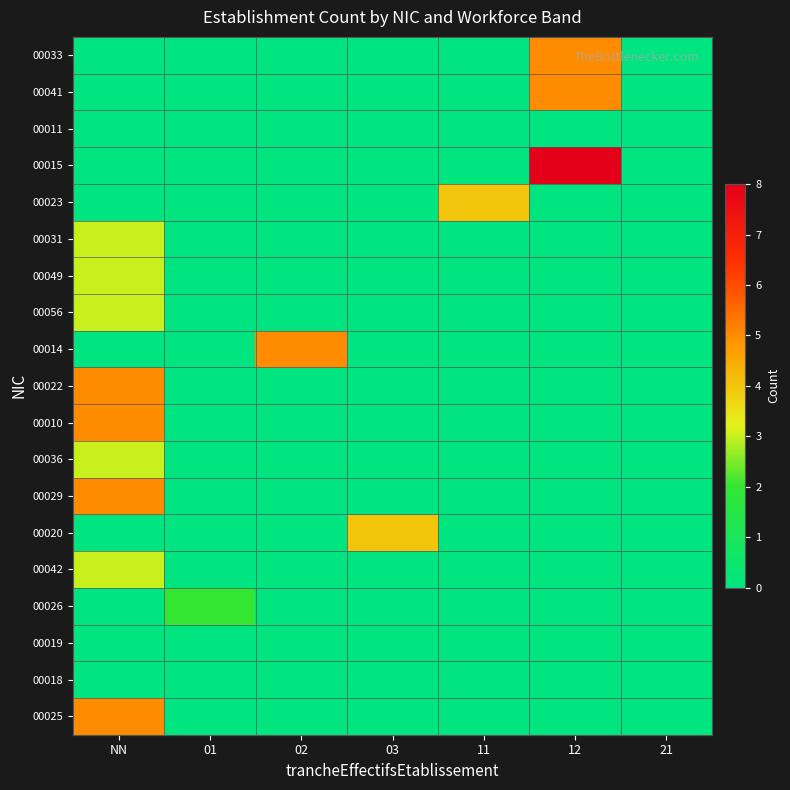

Reading left to right, list all the values displayed in this chart.

00033: NN=0	01=0	02=0	03=0	11=0	12=5	21=0
00041: NN=0	01=0	02=0	03=0	11=0	12=5	21=0
00011: NN=0	01=0	02=0	03=0	11=0	12=0	21=0
00015: NN=0	01=0	02=0	03=0	11=0	12=8	21=0
00023: NN=0	01=0	02=0	03=0	11=4	12=0	21=0
00031: NN=3	01=0	02=0	03=0	11=0	12=0	21=0
00049: NN=3	01=0	02=0	03=0	11=0	12=0	21=0
00056: NN=3	01=0	02=0	03=0	11=0	12=0	21=0
00014: NN=0	01=0	02=5	03=0	11=0	12=0	21=0
00022: NN=5	01=0	02=0	03=0	11=0	12=0	21=0
00010: NN=5	01=0	02=0	03=0	11=0	12=0	21=0
00036: NN=3	01=0	02=0	03=0	11=0	12=0	21=0
00029: NN=5	01=0	02=0	03=0	11=0	12=0	21=0
00020: NN=0	01=0	02=0	03=4	11=0	12=0	21=0
00042: NN=3	01=0	02=0	03=0	11=0	12=0	21=0
00026: NN=0	01=2	02=0	03=0	11=0	12=0	21=0
00019: NN=0	01=0	02=0	03=0	11=0	12=0	21=0
00018: NN=0	01=0	02=0	03=0	11=0	12=0	21=0
00025: NN=5	01=0	02=0	03=0	11=0	12=0	21=0